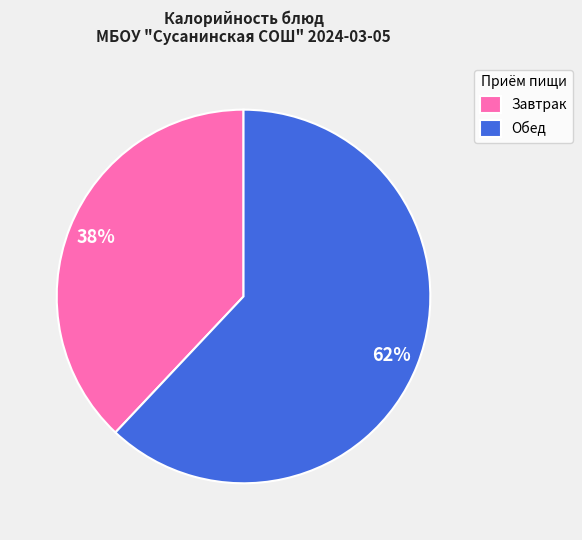

True or false: Обед accounts for 62% of the total.

True